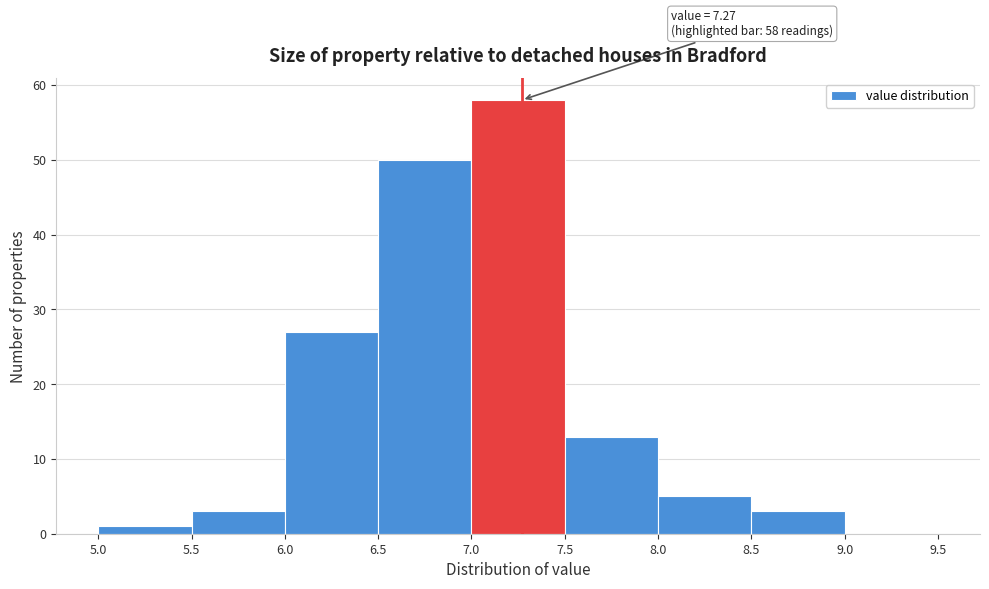

Which range on the x-axis has the tallest bar?

7.0 to 7.5